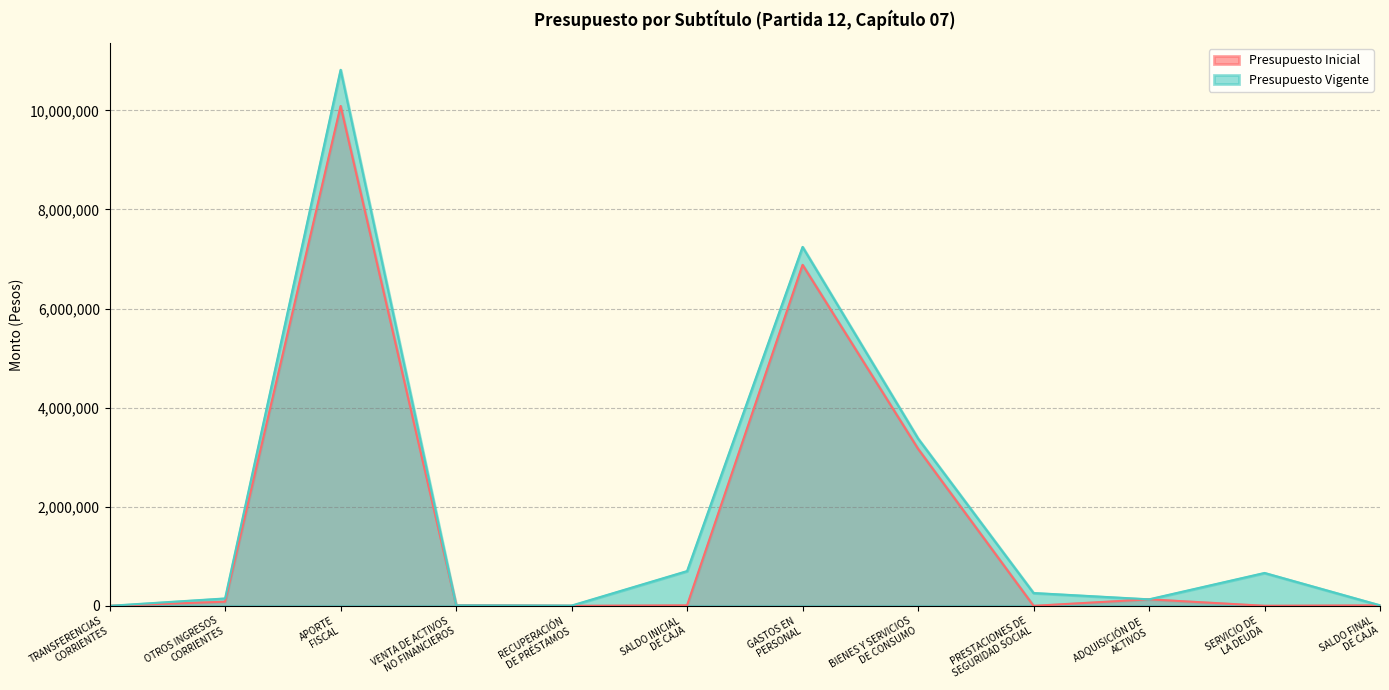

How many values in the Presupuesto Inicial series exceed 10300?

5